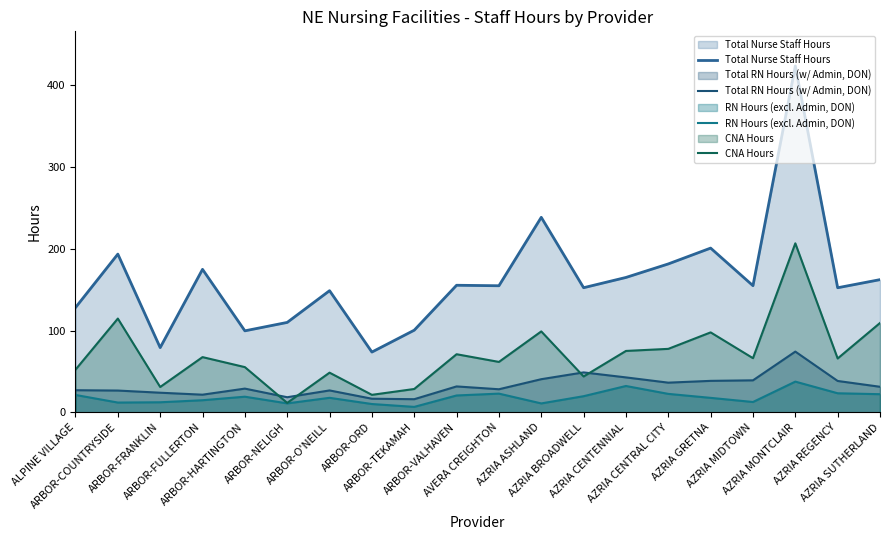

What are all the series names shown in the legend?

Total Nurse Staff Hours, Total RN Hours (w/ Admin, DON), RN Hours (excl. Admin, DON), CNA Hours